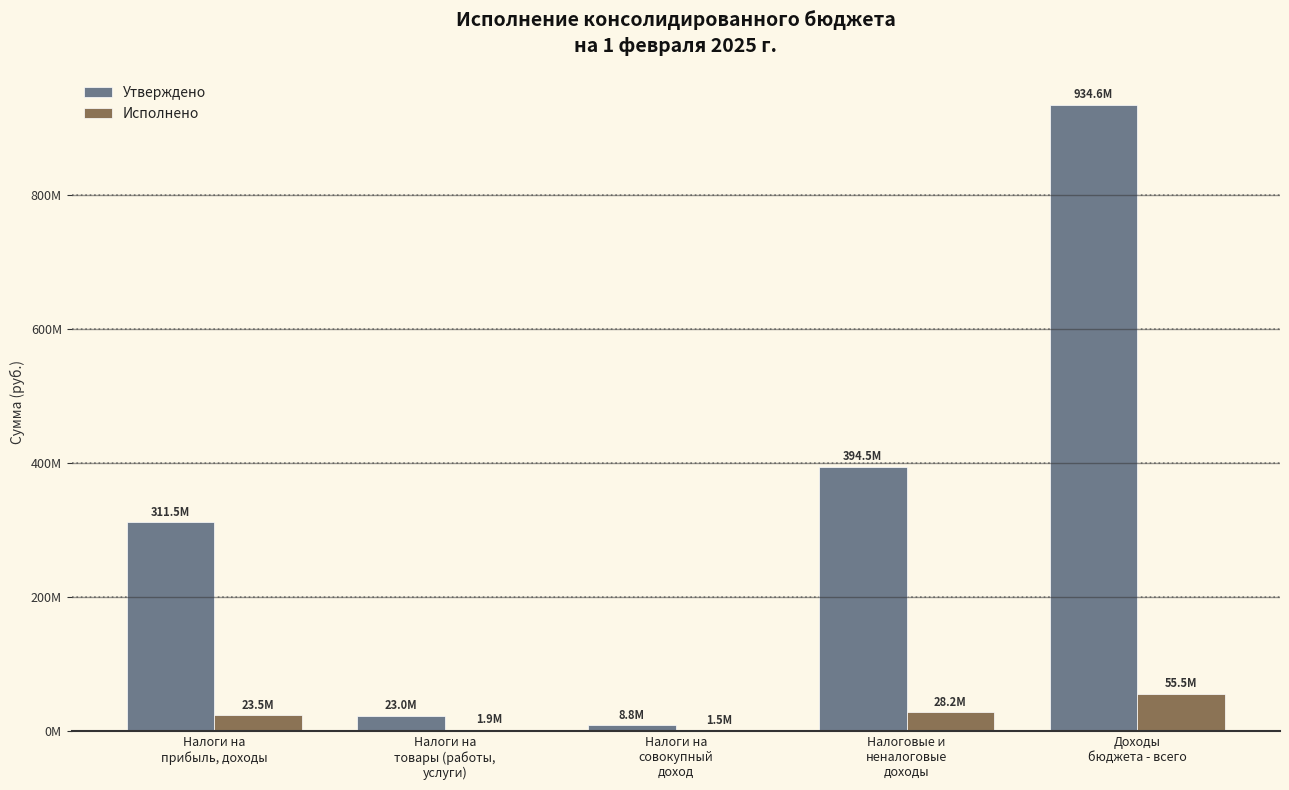

Are the bars horizontal?

No